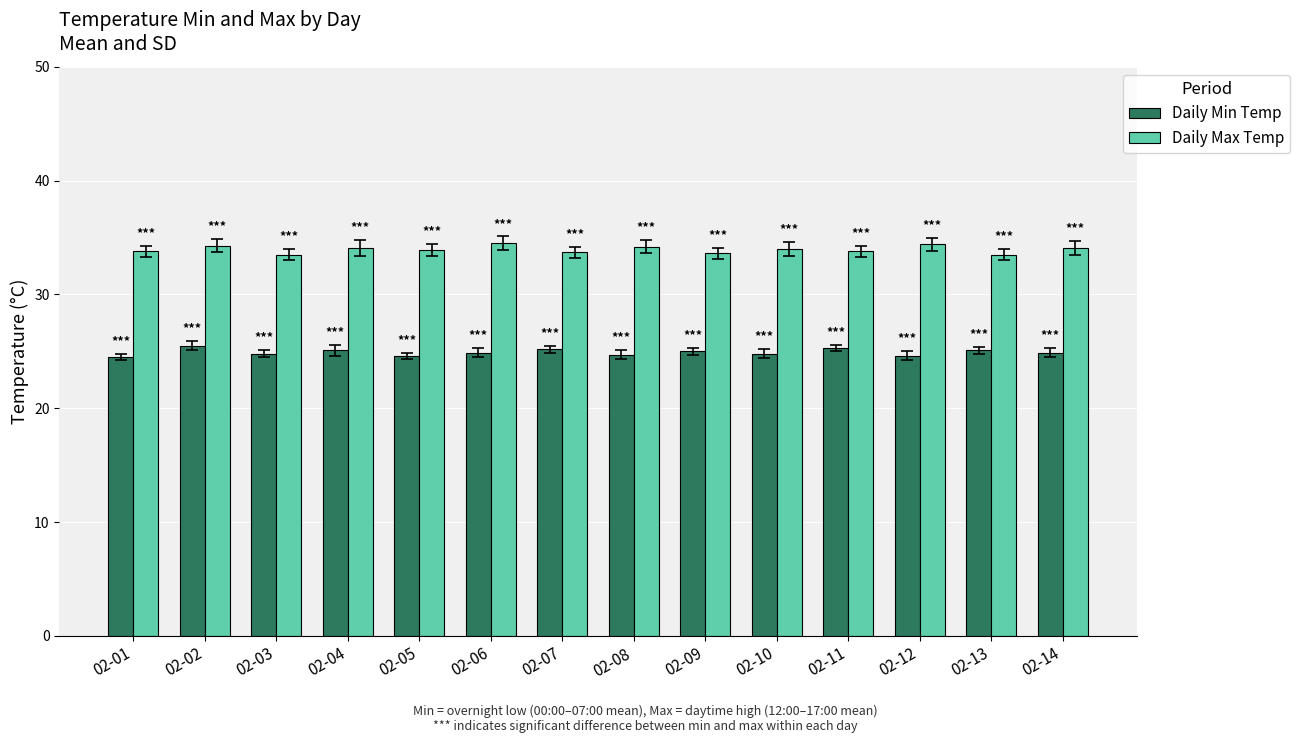

What is the difference between the maximum and minimum values in the Daily Min Temp series?

1.0